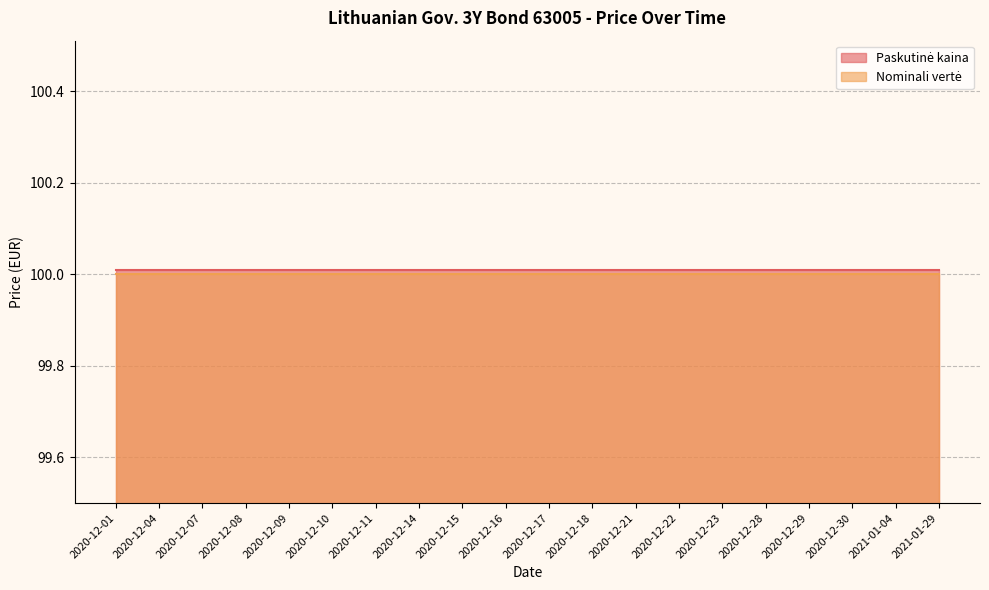

What is the label of the 10th point from the right?

2020-12-17